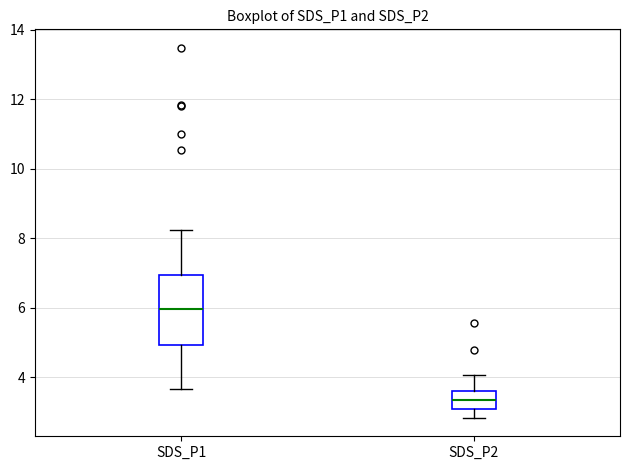

Reading left to right, read every box against the y-axis: the position of its median line, the range the box covers, and the ends of its whiskers. The values are not printed on the chart, so give them approximately, as read against the axis.

SDS_P1: median 6.0, box 5.0 to 7.0, whiskers 3.6 to 8.2
SDS_P2: median 3.4, box 3.0 to 3.6, whiskers 2.8 to 4.0